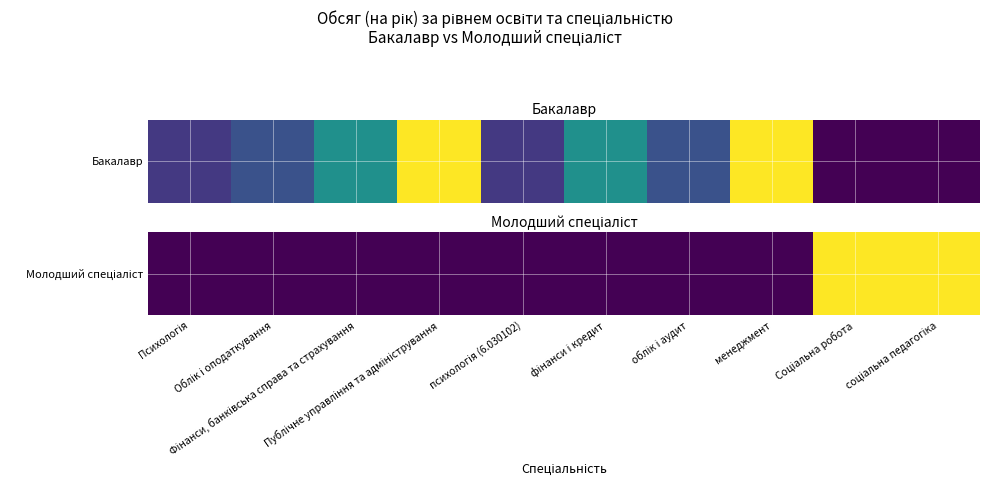

What is the average value?

2